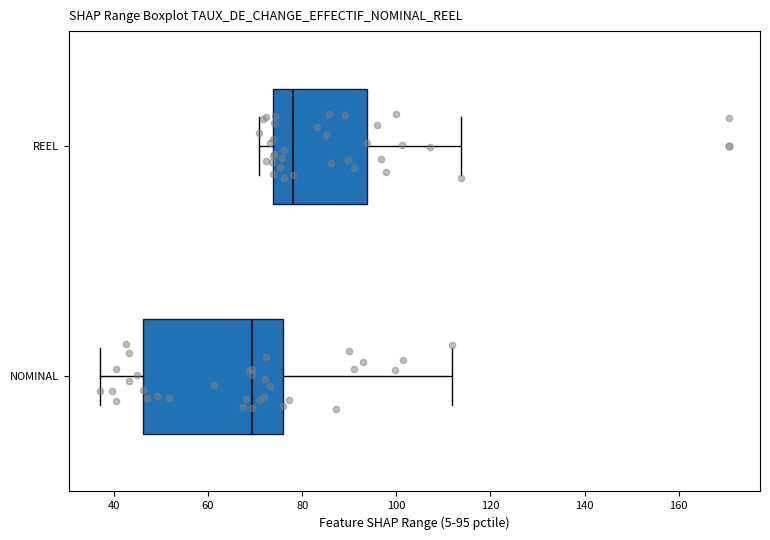

Reading bottom to top, read every box against the x-axis: the position of its median line, the range the box covers, and the ends of its whiskers. The values are not printed on the chart, so give them approximately, as read against the axis.

NOMINAL: median 70, box 46 to 76, whiskers 38 to 112
REEL: median 78, box 74 to 94, whiskers 70 to 114